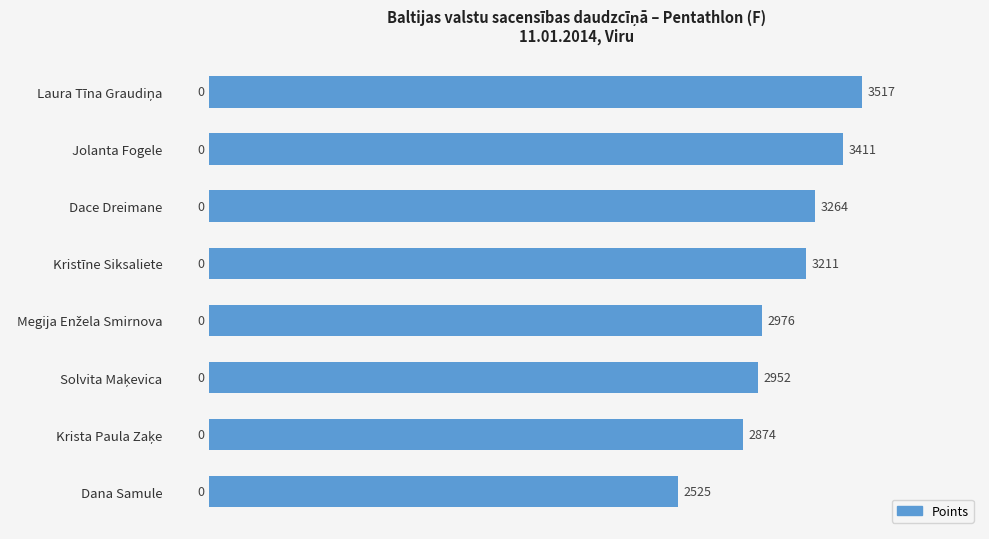

How many bars are there in total?

8